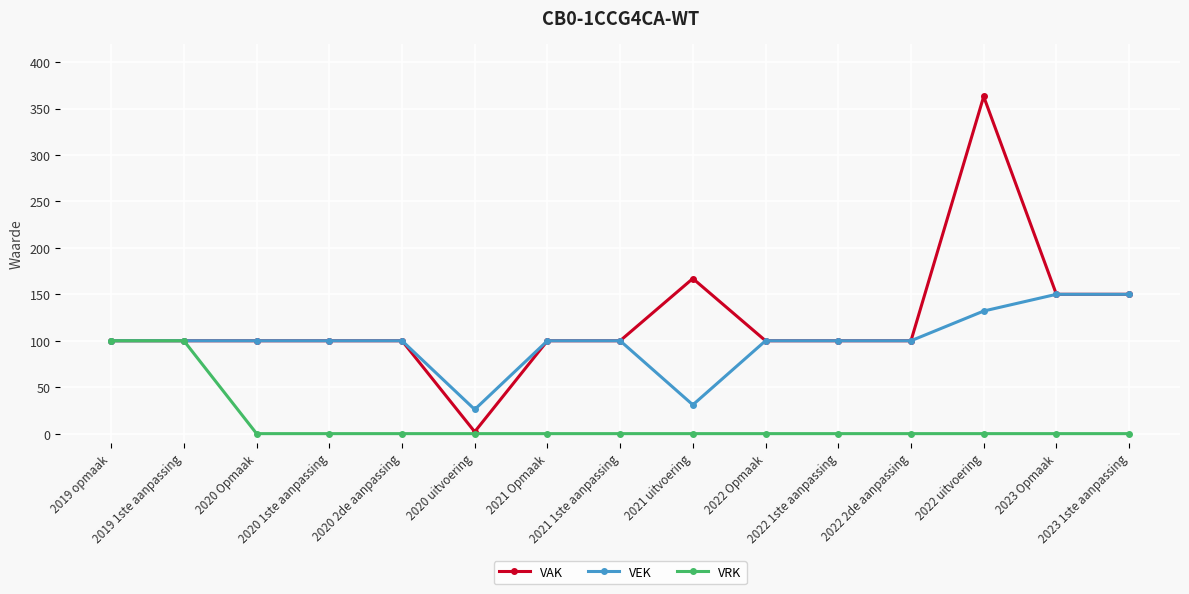

Does the chart have visible grid lines?

Yes